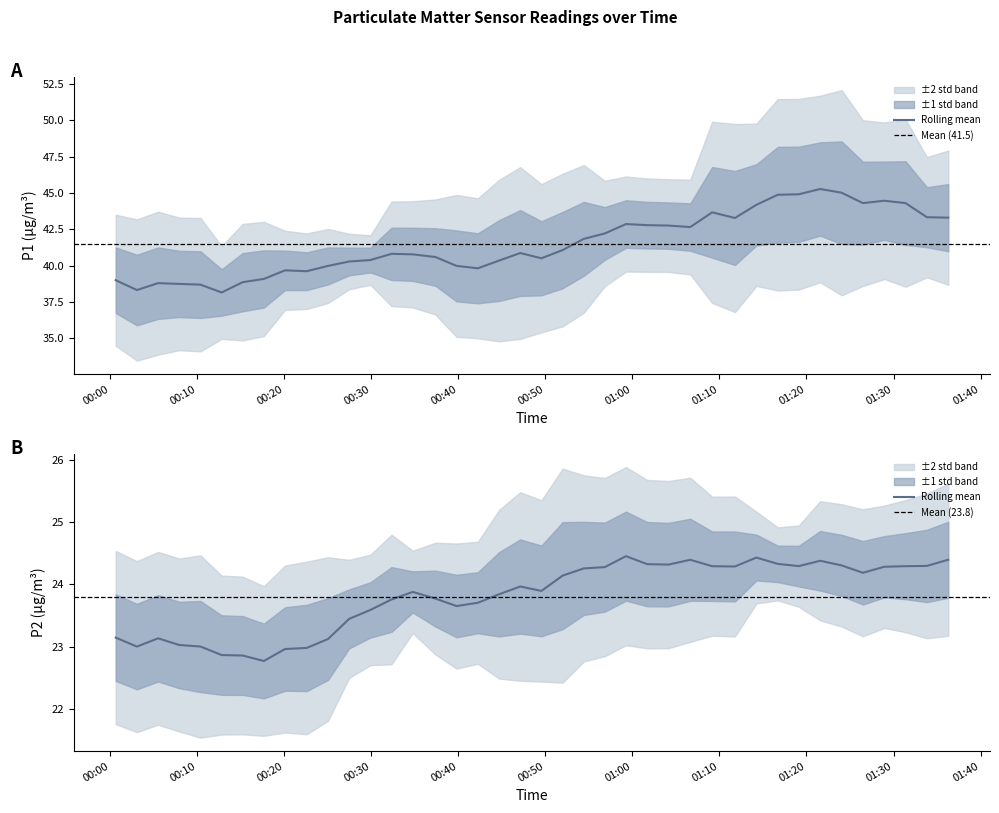

List the labels in order of P2 value, smallest first.

2023-03-01T00:17:40, 2023-03-01T00:00:39, 2023-03-01T00:15:14, 2023-03-01T00:10:23, 2023-03-01T00:25:02, 2023-03-01T00:20:06, 2023-03-01T00:44:41, 2023-03-01T00:47:07, 2023-03-01T01:04:09, 2023-03-01T00:22:35, 2023-03-01T00:05:31, 2023-03-01T00:07:57, 2023-03-01T00:32:20, 2023-03-01T00:42:15, 2023-03-01T00:49:33, 2023-03-01T01:33:50, 2023-03-01T00:27:28, 2023-03-01T00:12:49, 2023-03-01T01:19:07, 2023-03-01T01:01:42, 2023-03-01T00:03:05, 2023-03-01T01:26:29, 2023-03-01T00:29:54, 2023-03-01T00:37:22, 2023-03-01T00:56:50, 2023-03-01T01:31:23, 2023-03-01T00:34:46, 2023-03-01T01:09:10, 2023-03-01T01:21:34, 2023-03-01T01:24:02, 2023-03-01T00:39:48, 2023-03-01T01:36:17, 2023-03-01T01:14:15, 2023-03-01T01:16:42, 2023-03-01T01:11:47, 2023-03-01T00:54:25, 2023-03-01T01:06:39, 2023-03-01T00:51:59, 2023-03-01T00:59:16, 2023-03-01T01:28:57